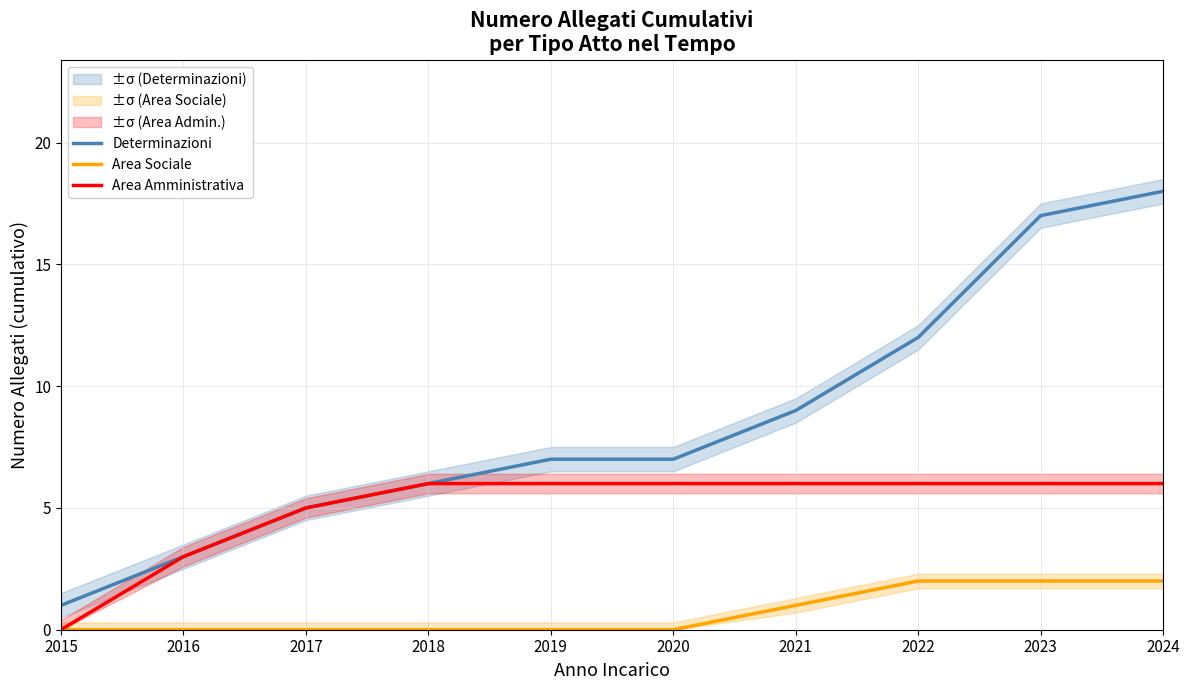

At which category does the chart reach its peak across all series?

2024